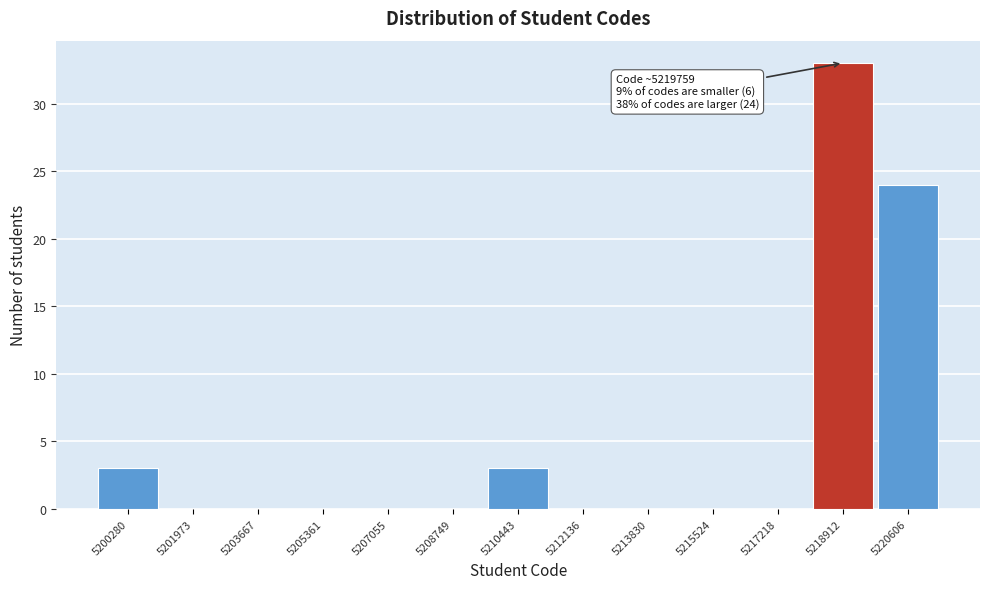

Reading left to right, what are all the values shown in this chart?

5200280=3	5201973=0	5203667=0	5205361=0	5207055=0	5208749=0	5210443=3	5212136=0	5213830=0	5215524=0	5217218=0	5218912=33	5220606=24